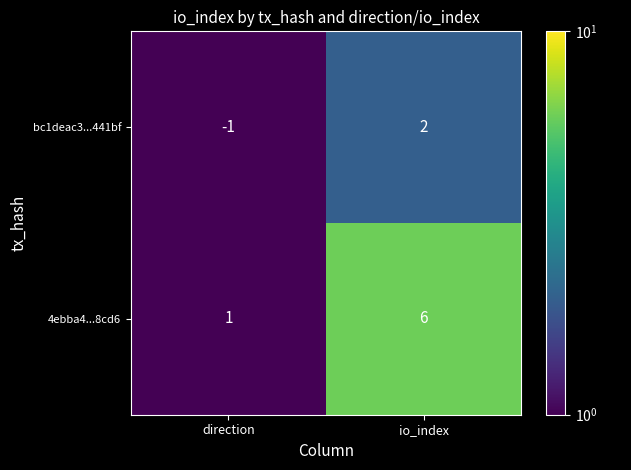

At which label is bc1deac3...441bf closest to 0?

direction